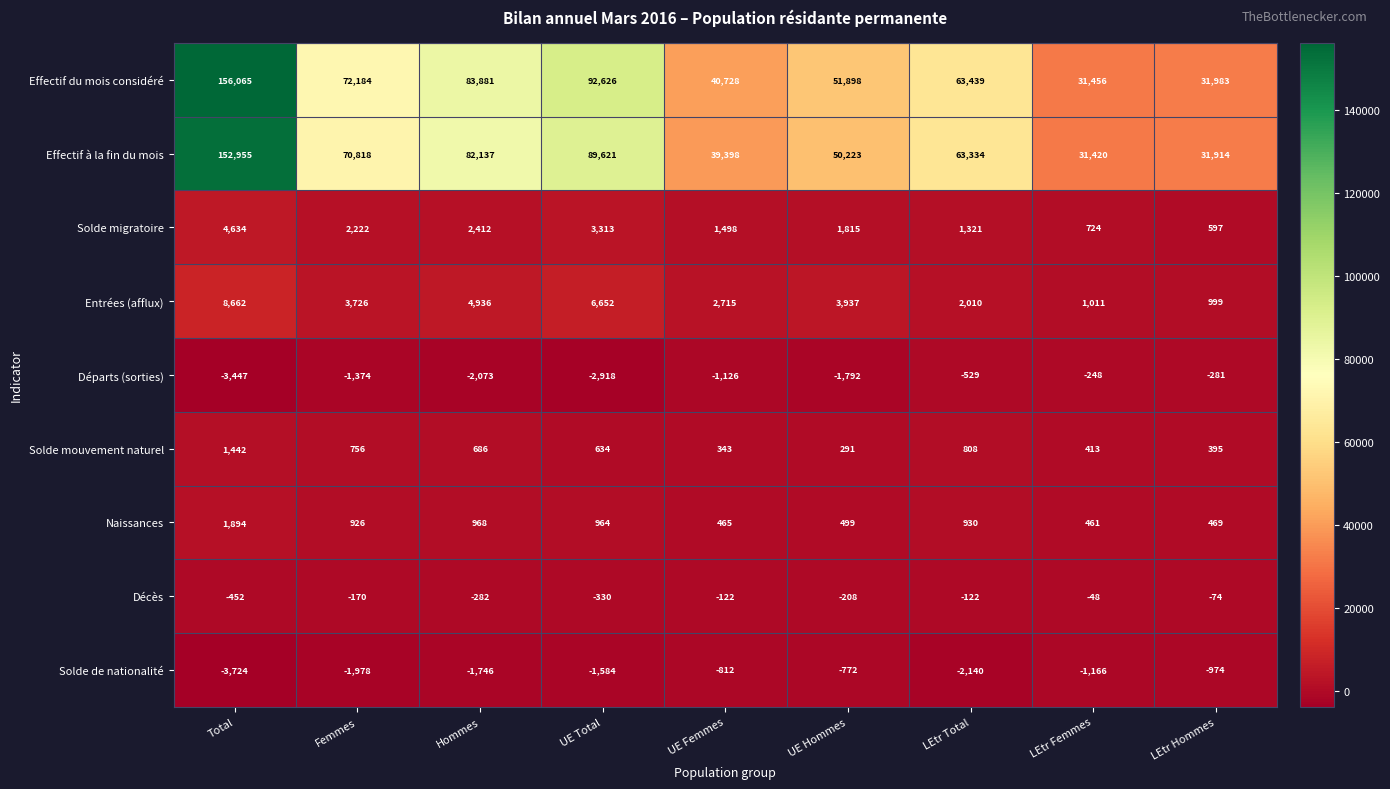

What is the minimum value shown in the chart?

-3724